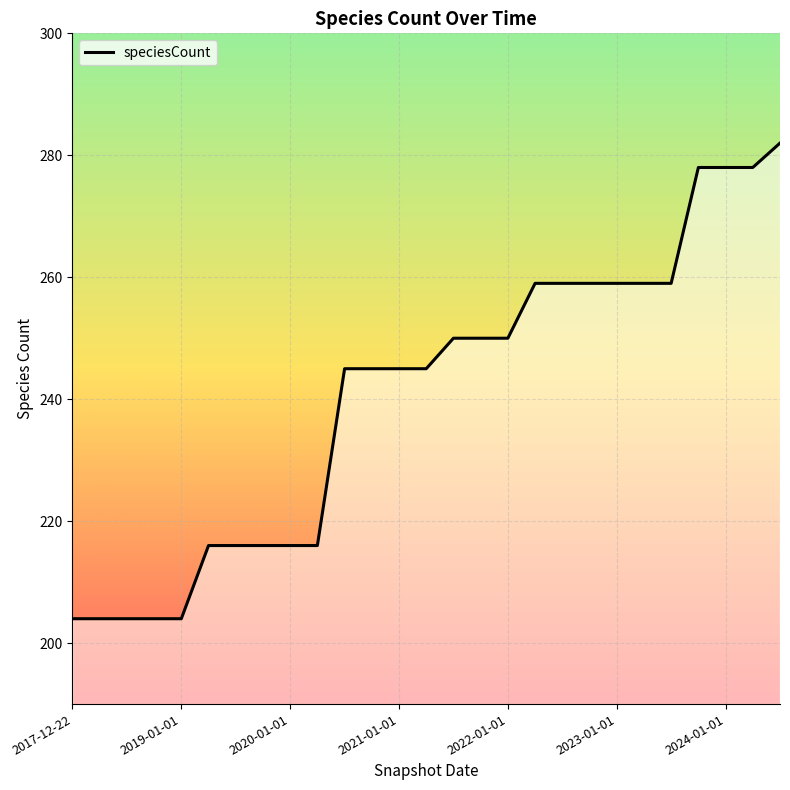

Reading left to right, what are all the values shown in this chart?

204	204	204	204	204	216	216	216	216	216	245	245	245	245	250	250	250	259	259	259	259	259	259	278	278	278	282